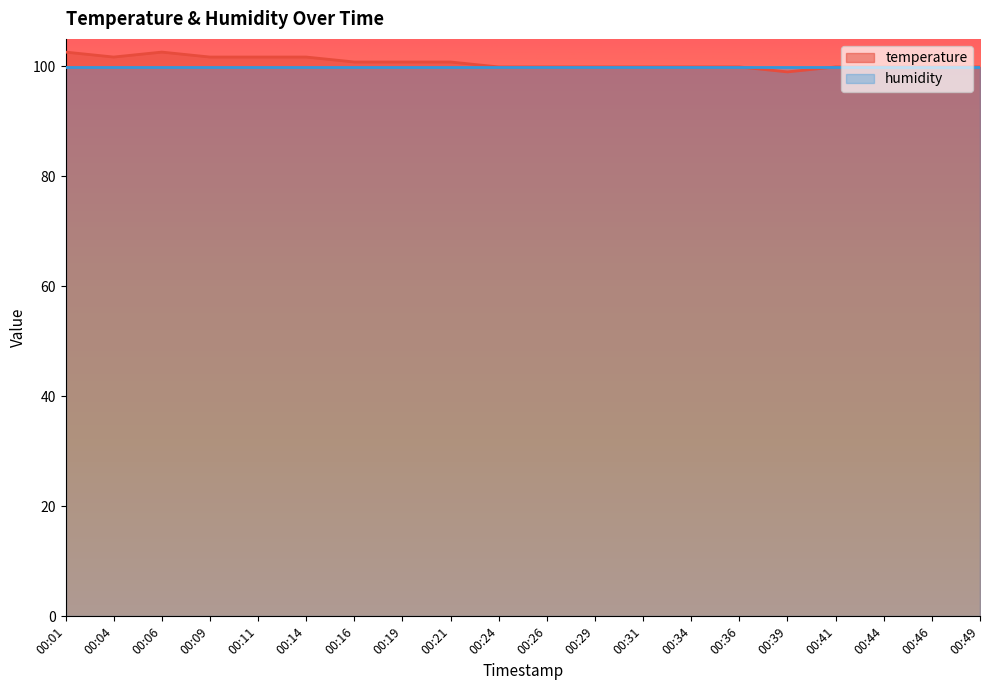

The value at 00:01 is 102.6. True or false?

True